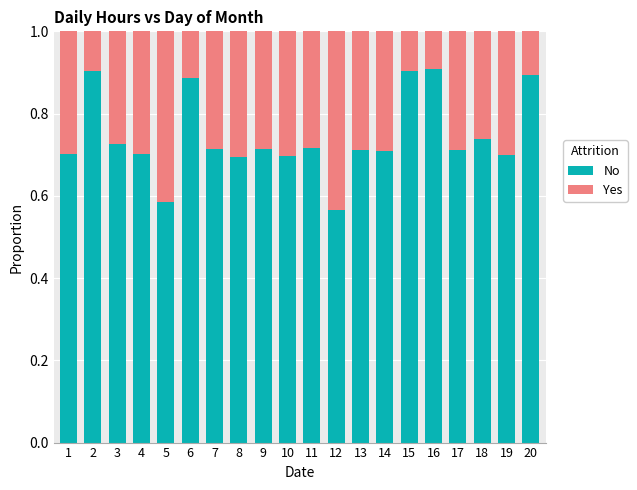

The value of No at 11 is 1.3. True or false?

False